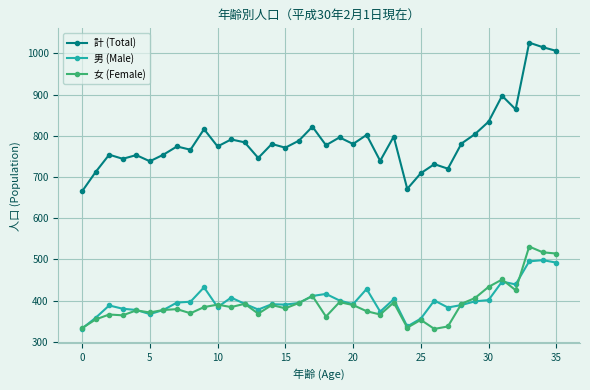

What is the value of the 男 (Male) point at the 33rd from the left?

439